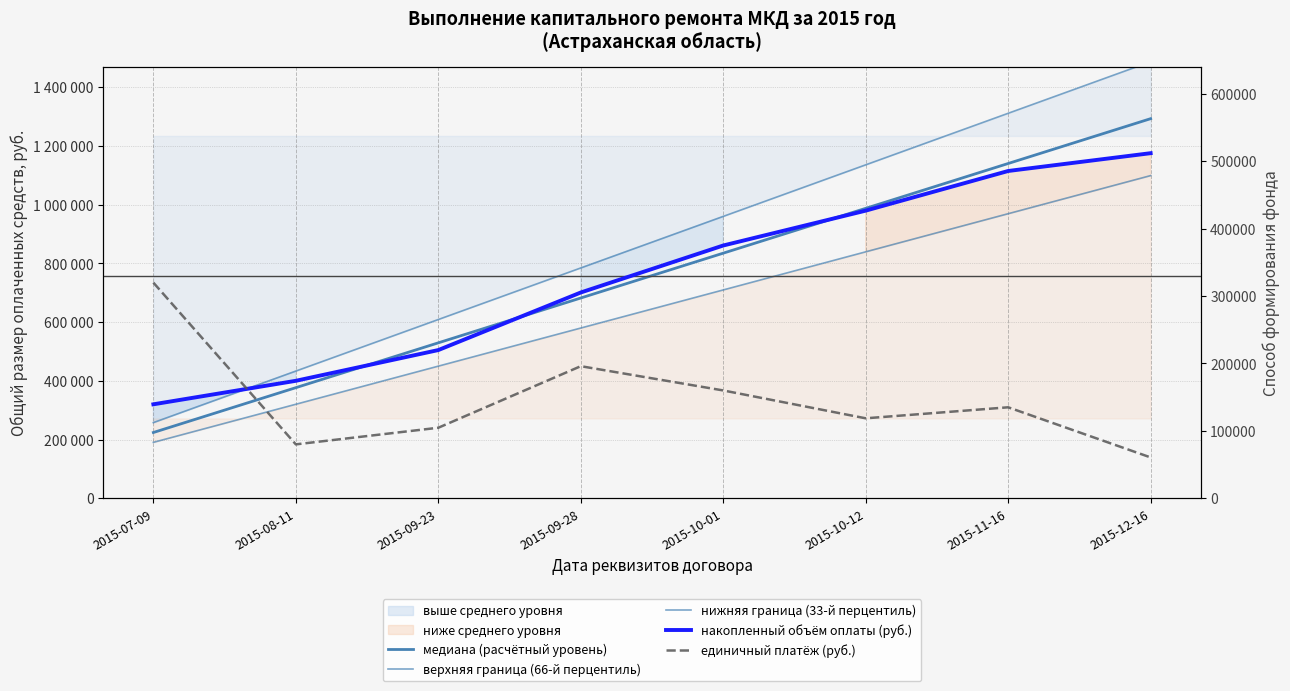

How many lines are shown in the chart?

5